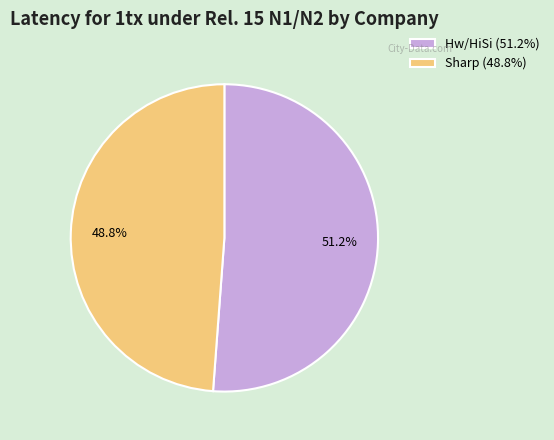

Which category has the biggest portion of the pie?

Hw/HiSi